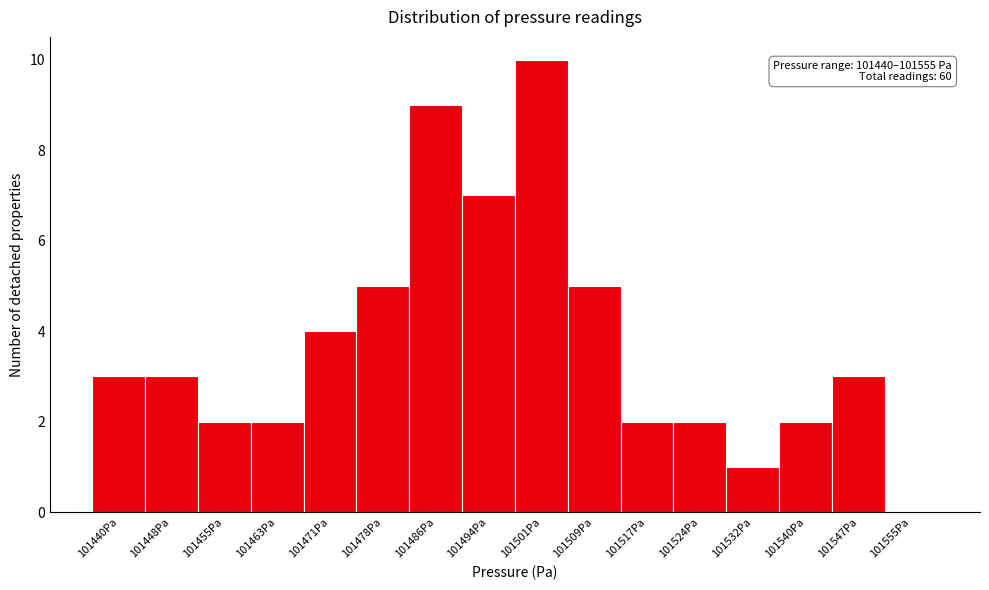

Reading left to right, transcribe all the data shown in this chart.

101440Pa=3	101448Pa=3	101455Pa=2	101463Pa=2	101471Pa=4	101478Pa=5	101486Pa=9	101494Pa=7	101501Pa=10	101509Pa=5	101517Pa=2	101524Pa=2	101532Pa=1	101540Pa=2	101547Pa=3	101555Pa=0